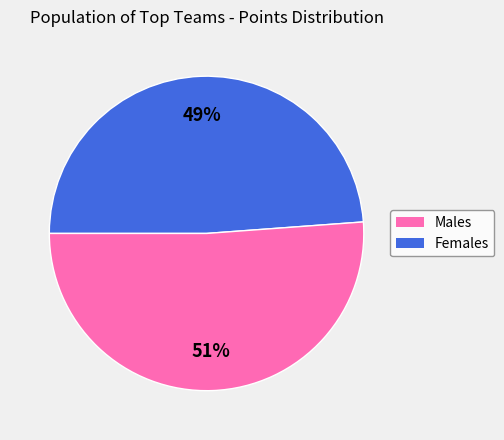

To the nearest percent, what is the average slice percentage?

50%